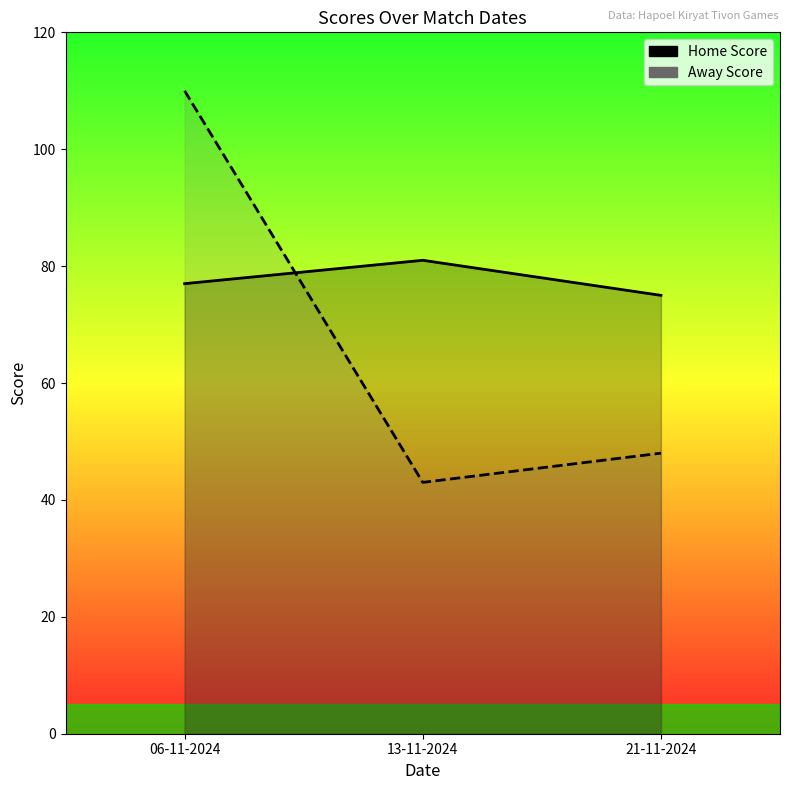

What is the difference between the maximum and minimum values in the Away Score series?

67